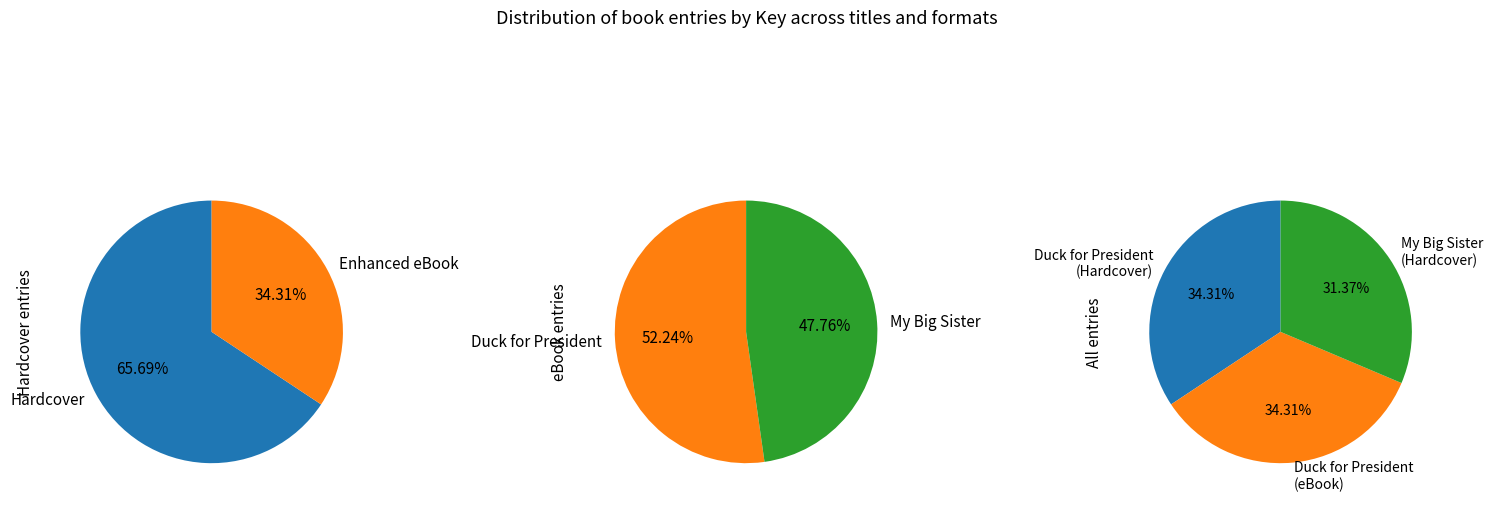

To the nearest percent, what portion does My Big Sister represent?

31%